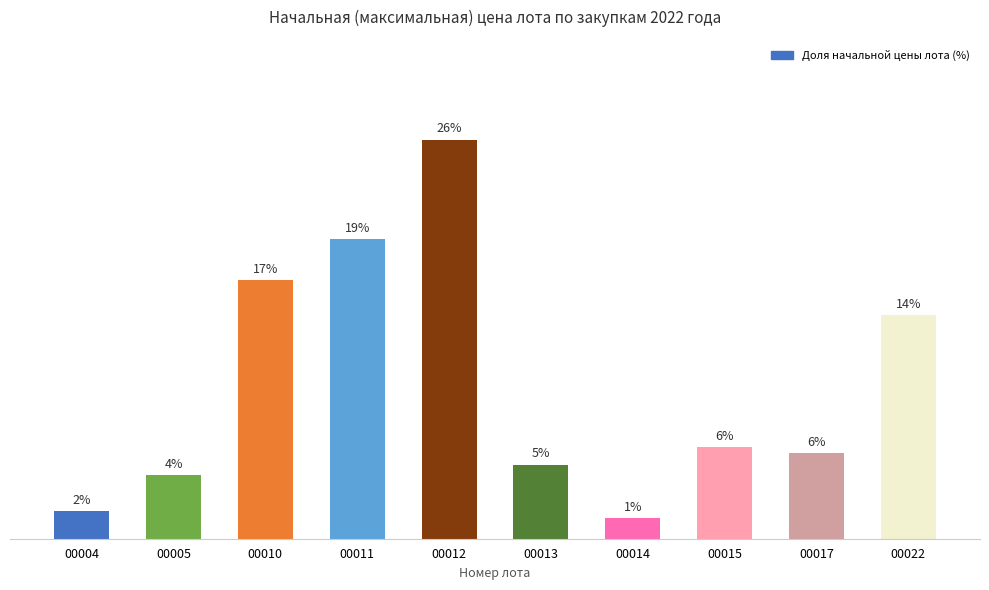

Does the chart contain any negative values?

No